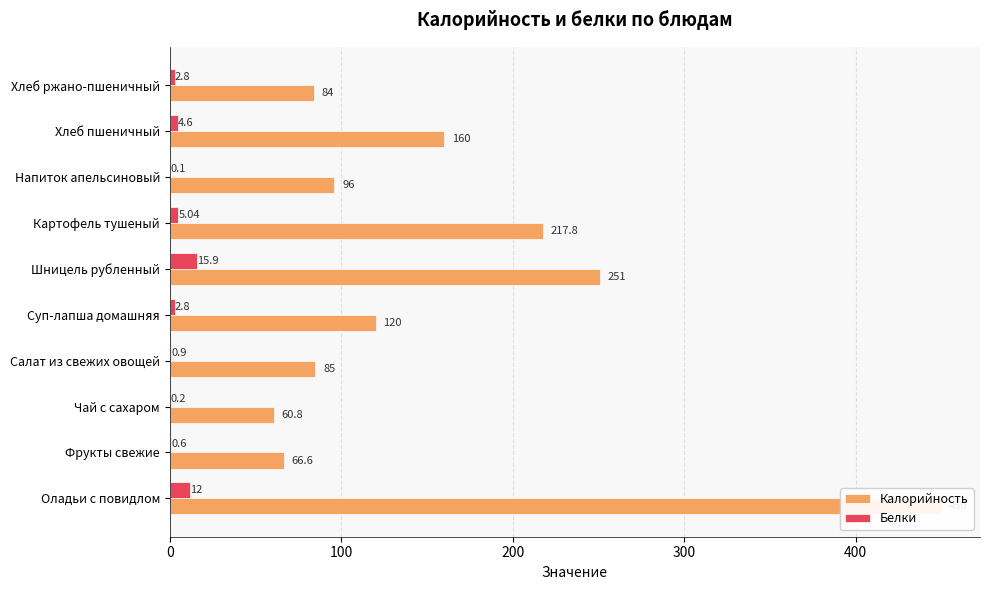

What is the value of the Белки bar at the 3rd from the left?

0.2